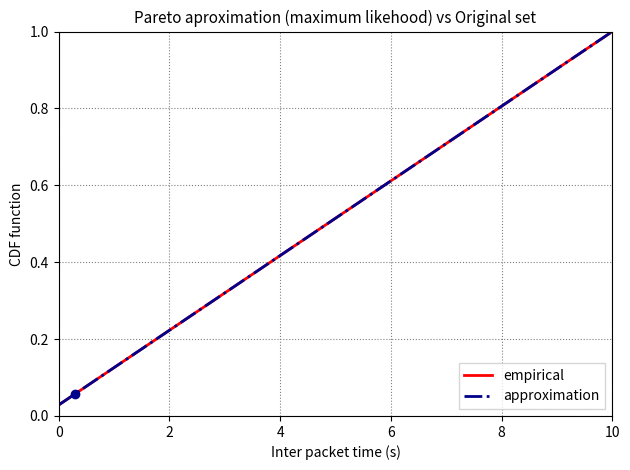

What is the value of the empirical point at the 5th from the left?

0.1